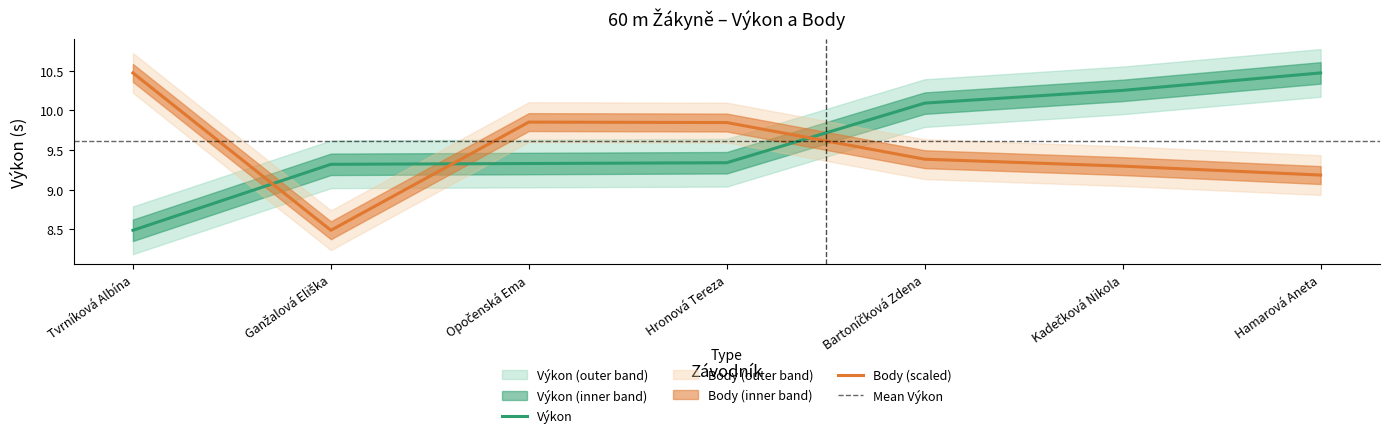

What is the greatest value displayed?

10.5